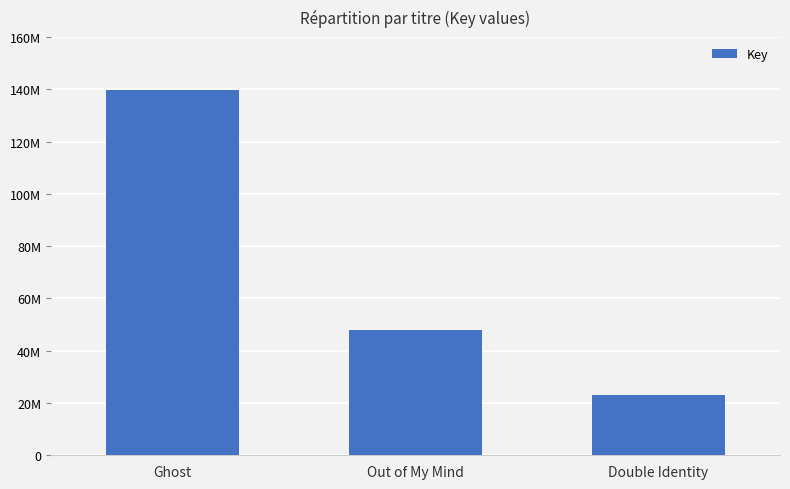

What is the ratio of the value at Out of My Mind to the value at Double Identity?

2.1